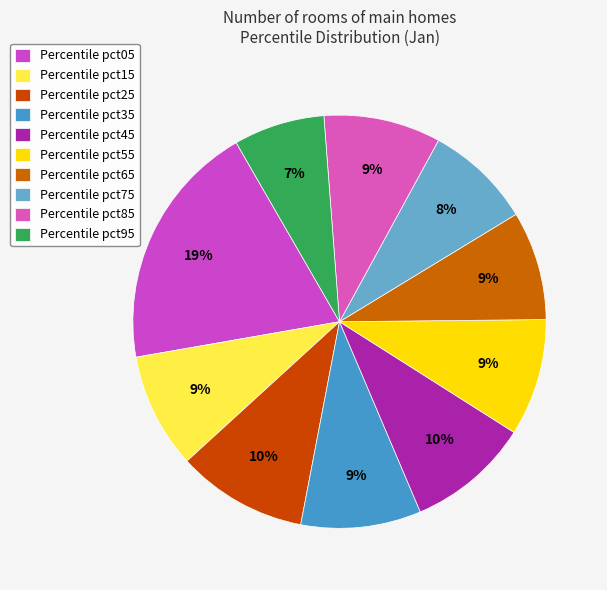

Which slice is the largest?

Percentile pct05